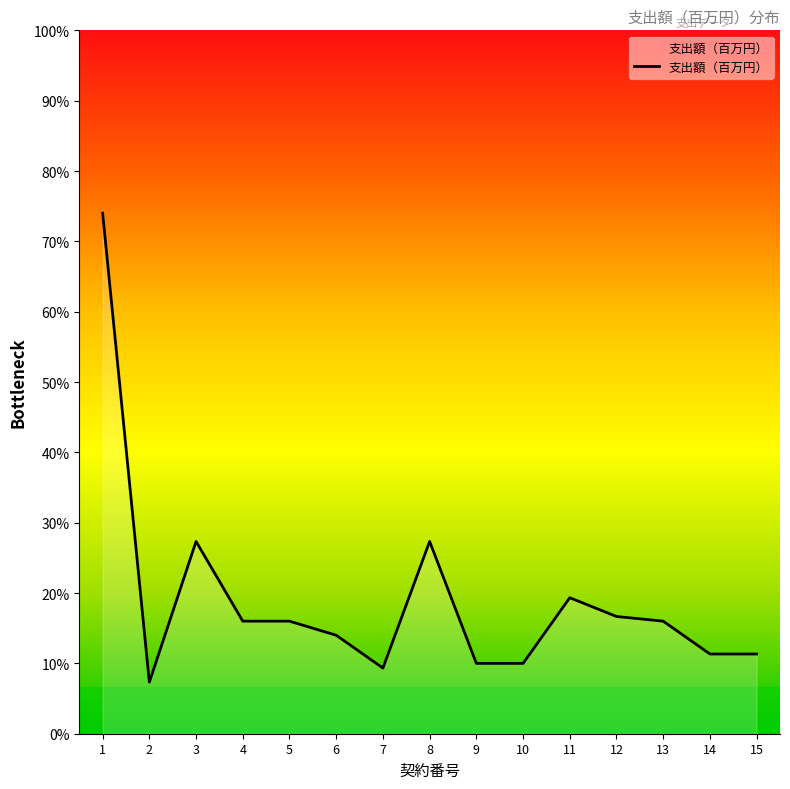

Is this an area chart (filled region under the line)?

Yes